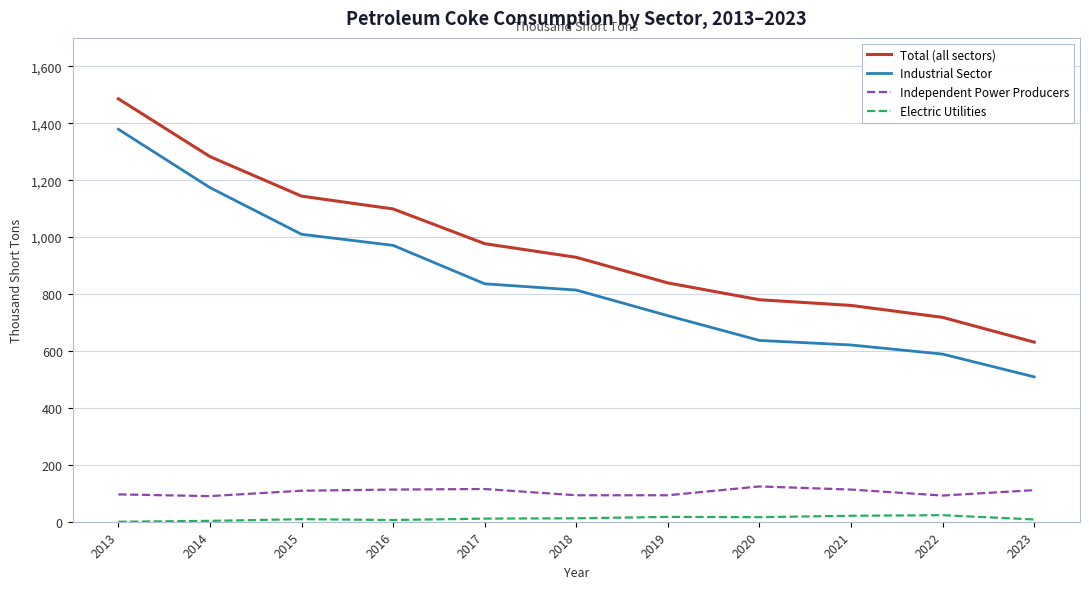

True or false: Electric Utilities and Total (all sectors) intersect in this chart.

False